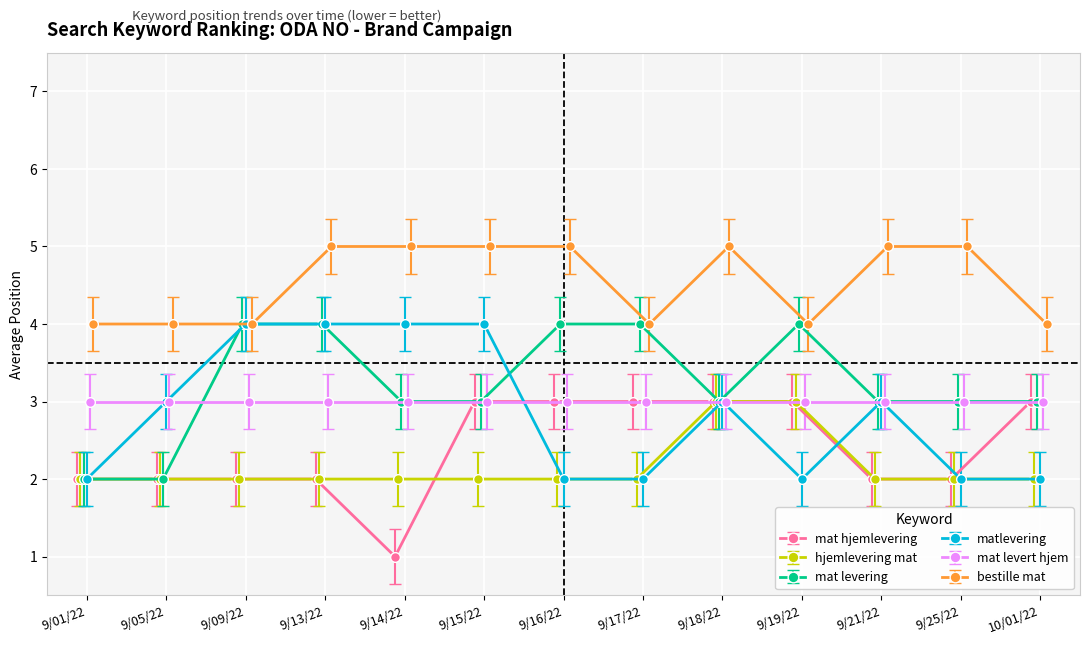

At which category is the sum across all series the highest?

9/13/22